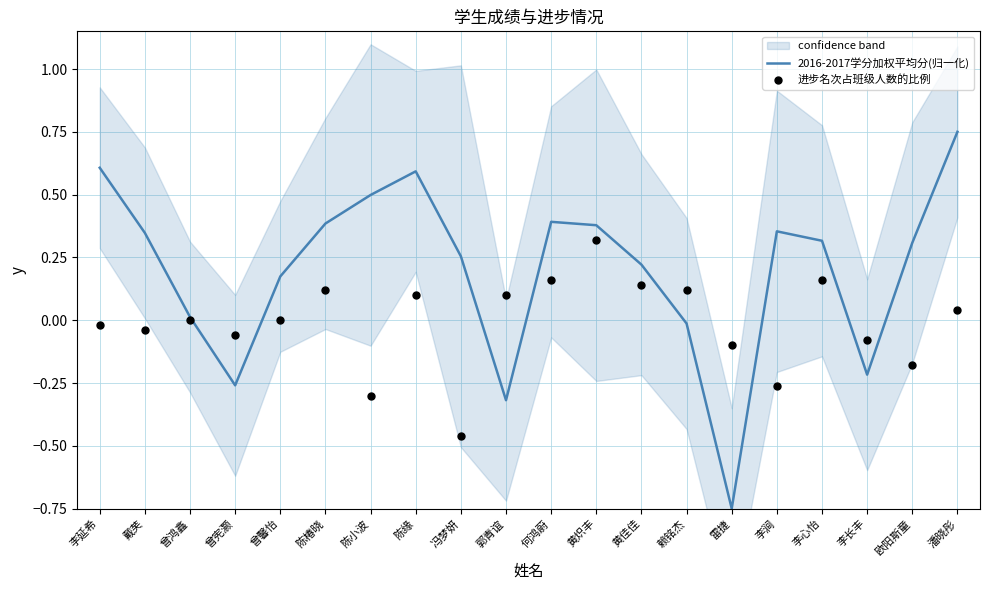

What is the total value across all series at 陈椿晓?

0.5